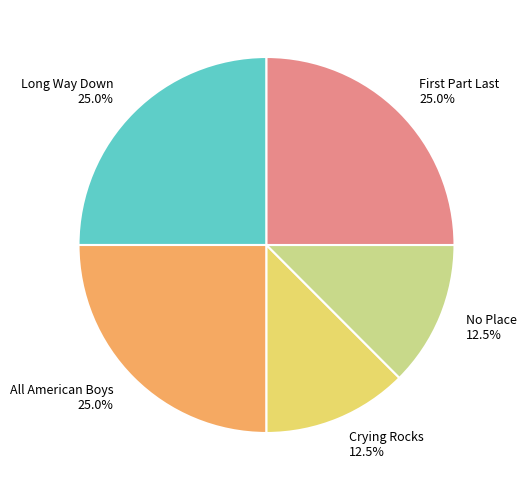

What is the total percentage of Long Way Down and No Place?

37.5%